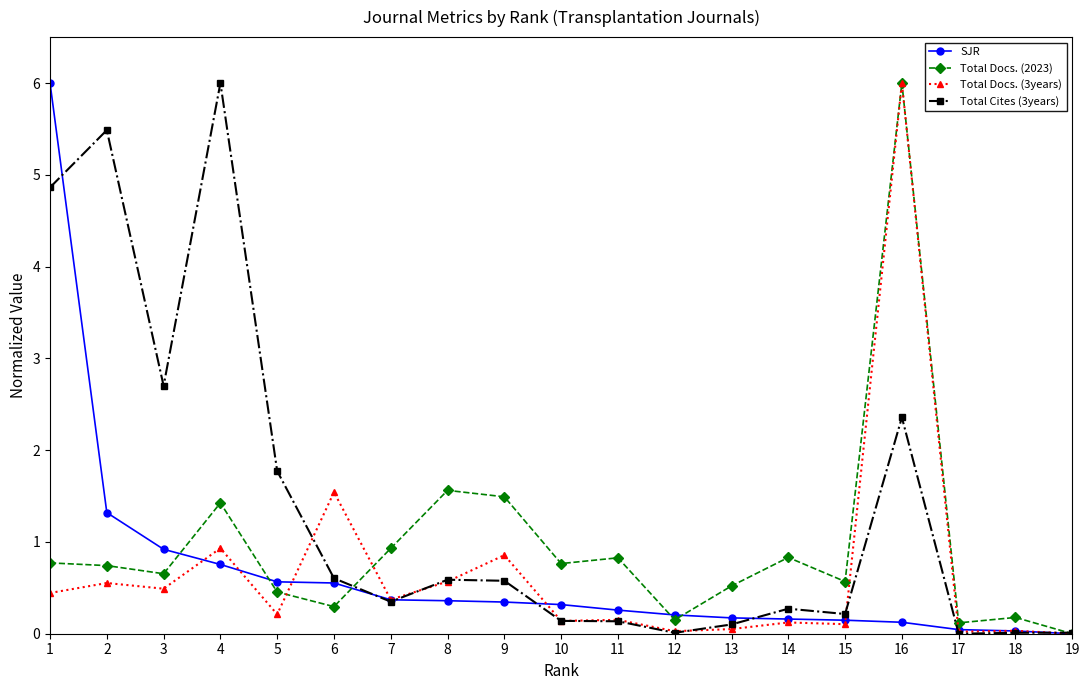

Which series has the largest total across all categories?

Total Cites (3years)